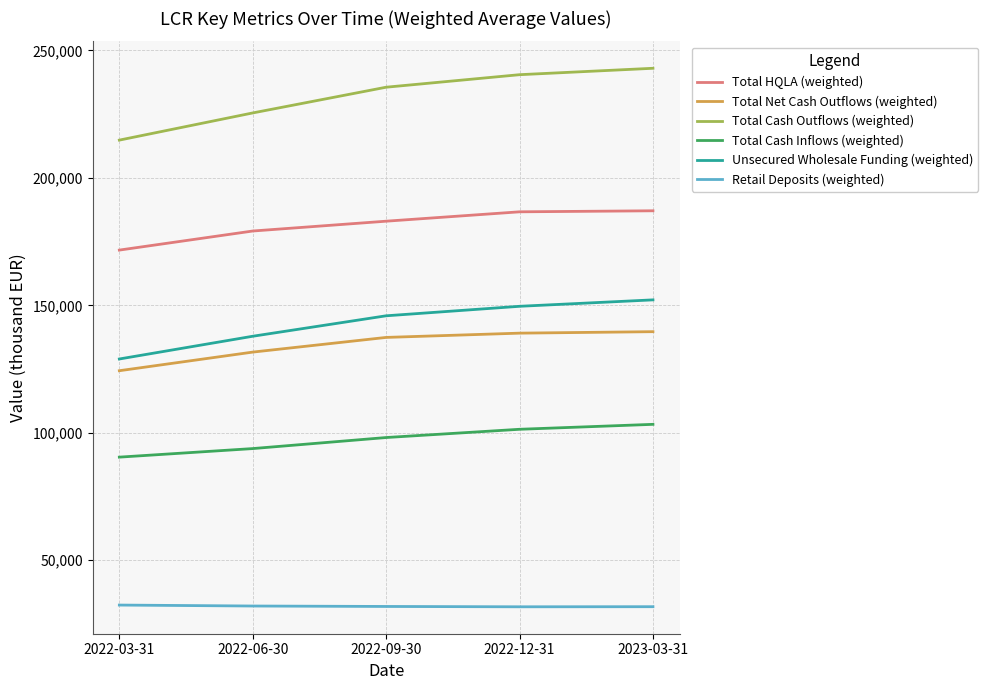

Which series changed the most between 2022-06-30 and 2023-03-31?

Total Cash Outflows (weighted)